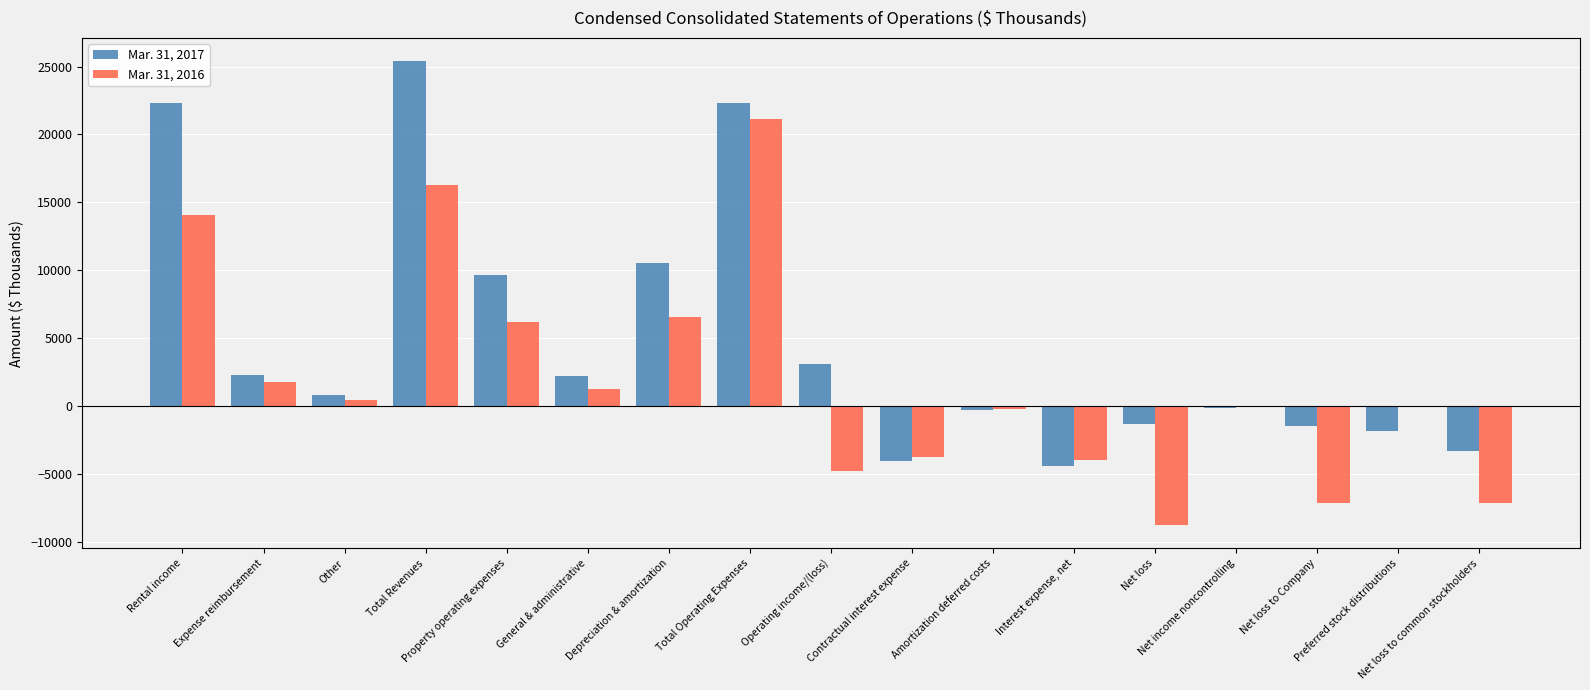

Which series has the largest total across all categories?

Mar. 31, 2017